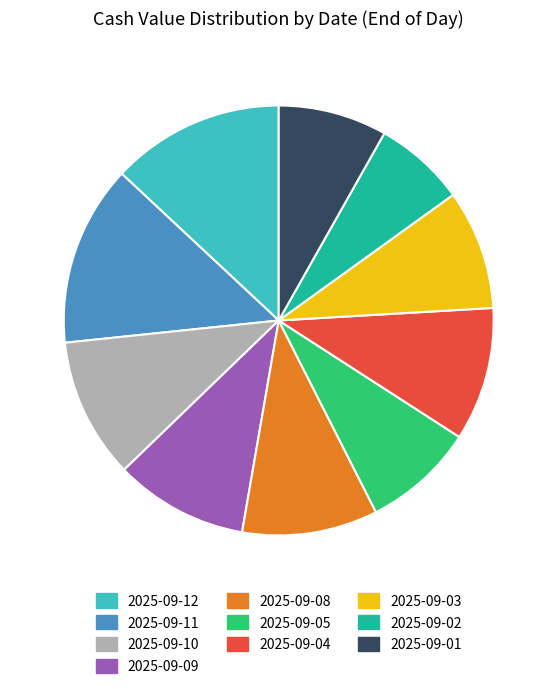

The 2025-09-04 slice represents 10% of the pie. True or false?

True